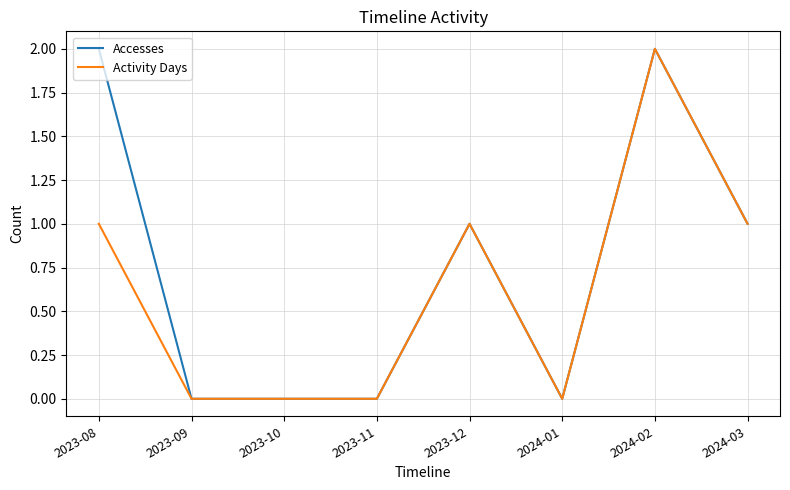

Reading right to left, what are all the values shown in this chart?

Accesses: 1	2	0	1	0	0	0	2
Activity Days: 1	2	0	1	0	0	0	1